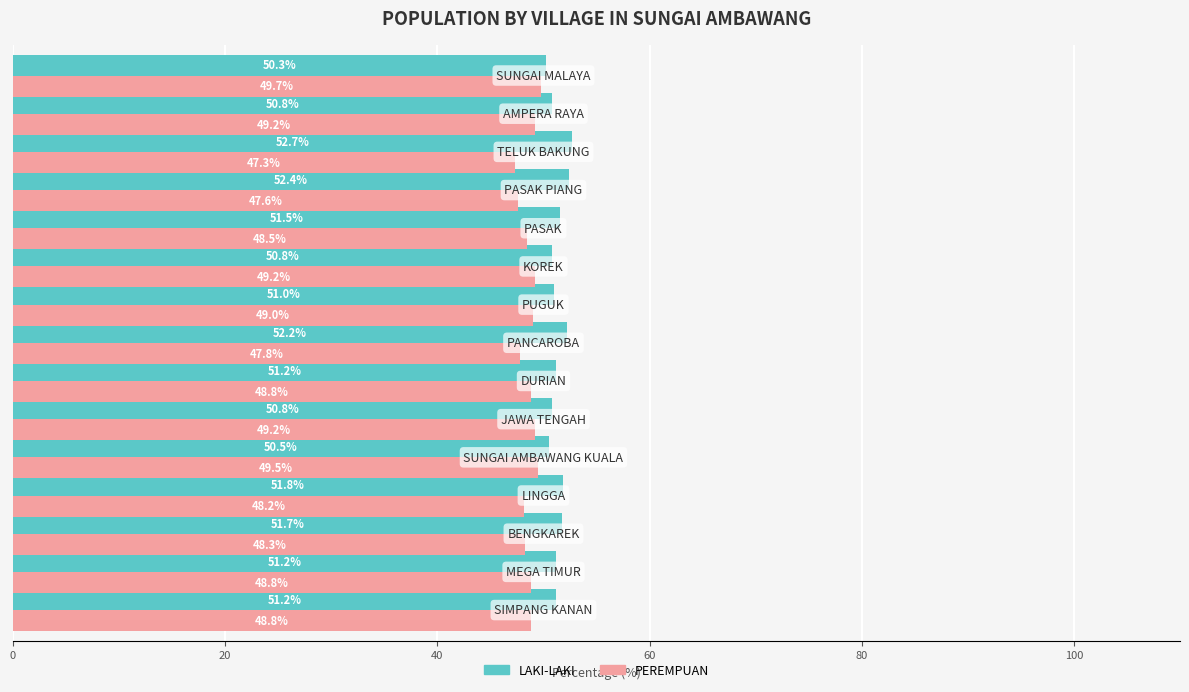

List the series in order of their peak value, highest first.

LAKI-LAKI, PEREMPUAN